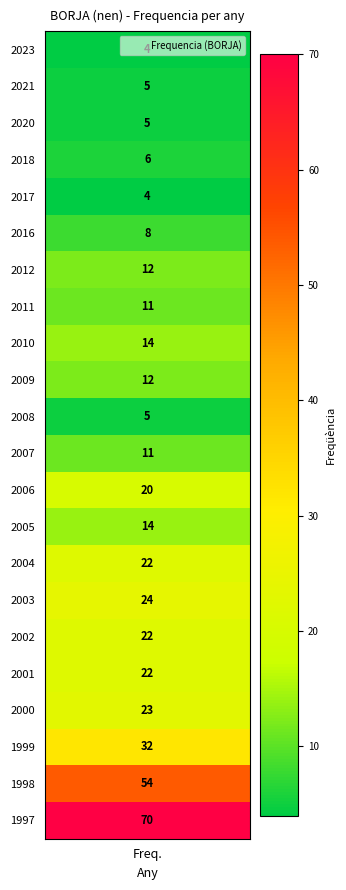

At which category does the chart reach its minimum across all series?

2023